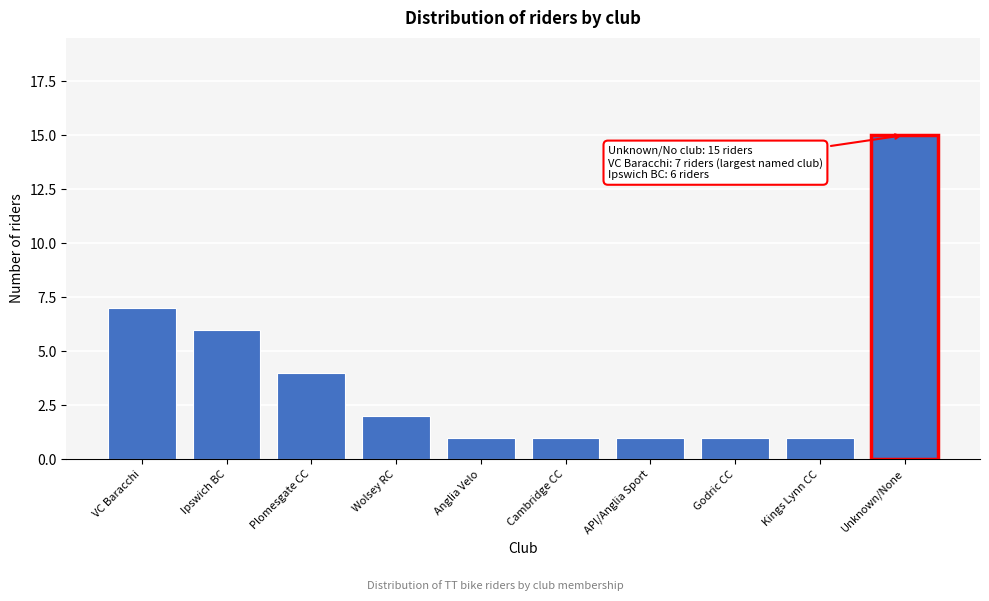

Reading left to right, extract all data points from this chart.

VC Baracchi=7	Ipswich BC=6	Plomesgate CC=4	Wolsey RC=2	Anglia Velo=1	Cambridge CC=1	API/Anglia Sport=1	Godric CC=1	Kings Lynn CC=1	Unknown/None=15